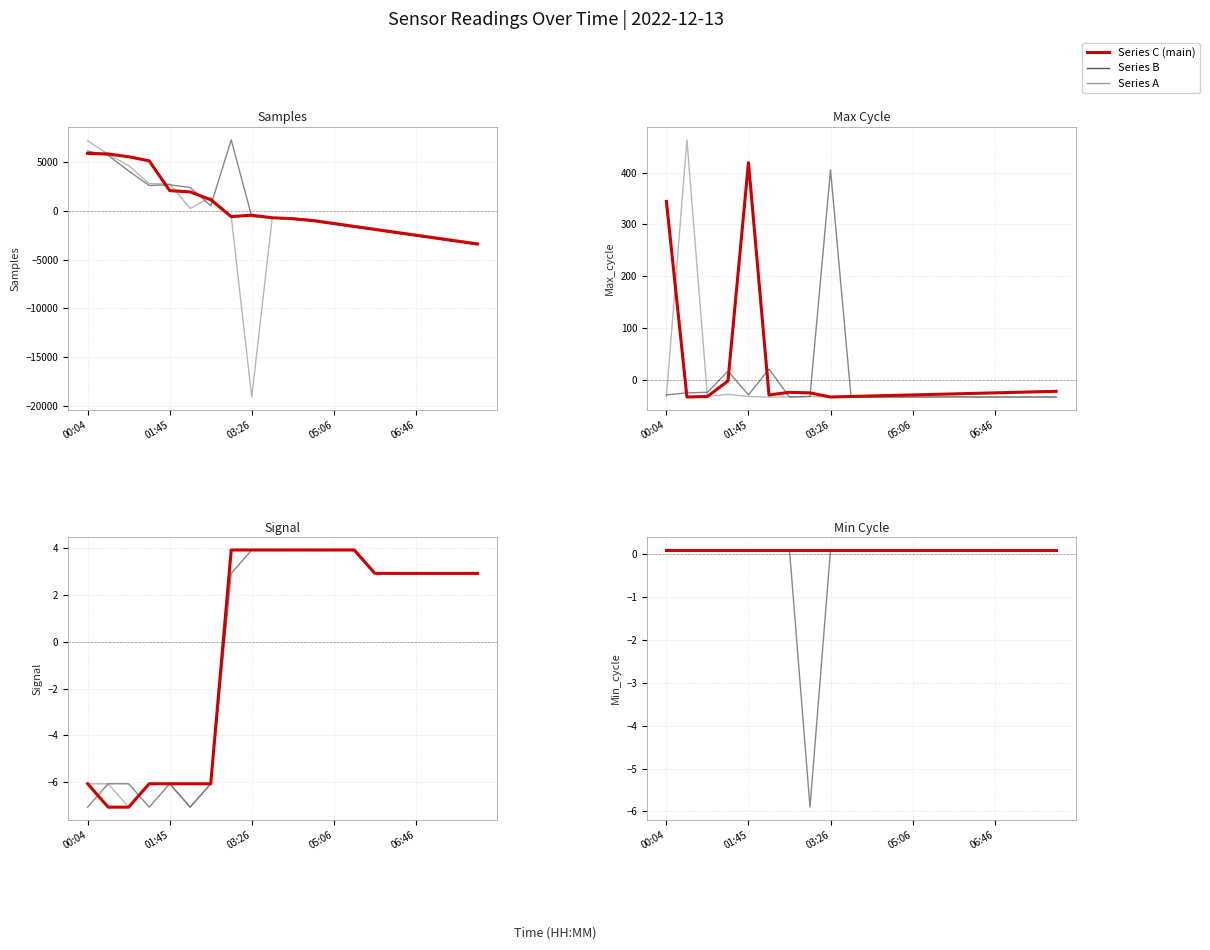

Reading left to right, extract all data points from this chart.

Series A: 0.1	0.1	0.1	0.1	0.1	0.1	0.1	0.1	0.1	0.1	0.1	0.1	0.1	0.1	0.1	0.1	0.1	0.1	0.1	0.1
Series B: 0.1	0.1	0.1	0.1	0.1	0.1	0.1	-5.9	0.1	0.1	0.1	0.1	0.1	0.1	0.1	0.1	0.1	0.1	0.1	0.1
Series C (main): 0.1	0.1	0.1	0.1	0.1	0.1	0.1	0.1	0.1	0.1	0.1	0.1	0.1	0.1	0.1	0.1	0.1	0.1	0.1	0.1